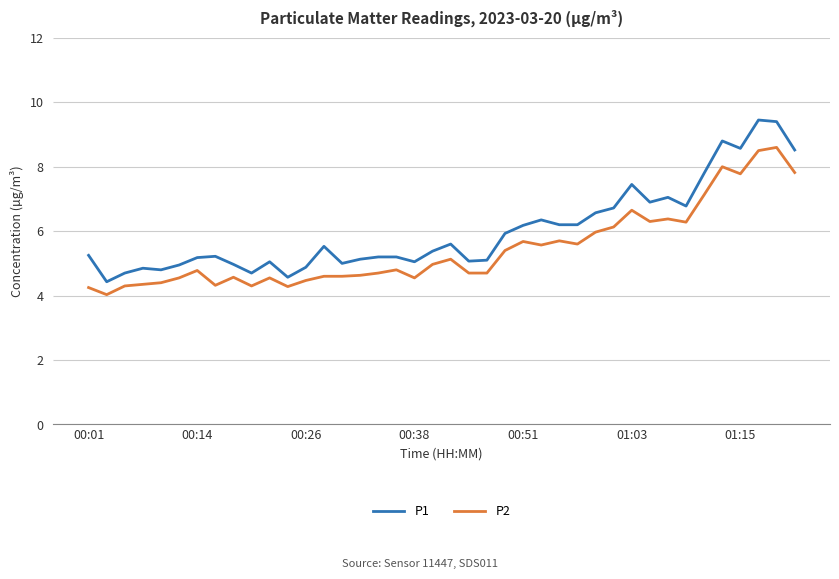

Which series has the largest total across all categories?

P1